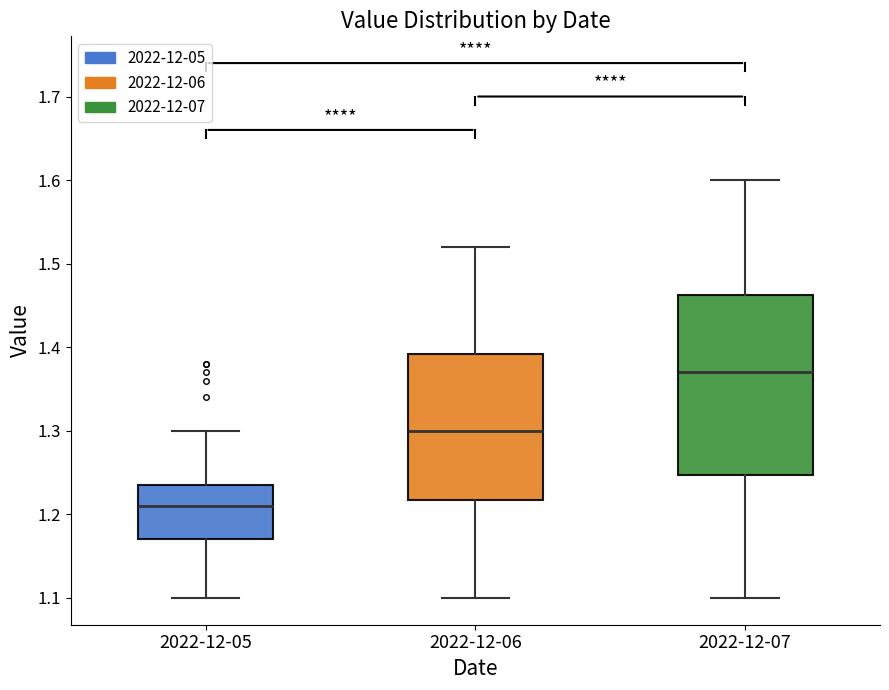

Reading left to right, read every box against the y-axis: the position of its median line, the range the box covers, and the ends of its whiskers. The values are not printed on the chart, so give them approximately, as read against the axis.

2022-12-05: median 1.21, box 1.17 to 1.24, whiskers 1.10 to 1.30
2022-12-06: median 1.30, box 1.22 to 1.39, whiskers 1.10 to 1.52
2022-12-07: median 1.37, box 1.25 to 1.46, whiskers 1.10 to 1.60